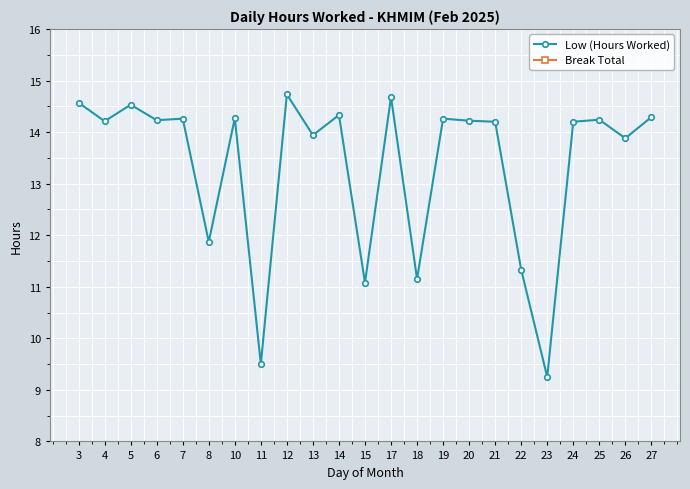

True or false: Break Total and Low (Hours Worked) cross at least once.

False